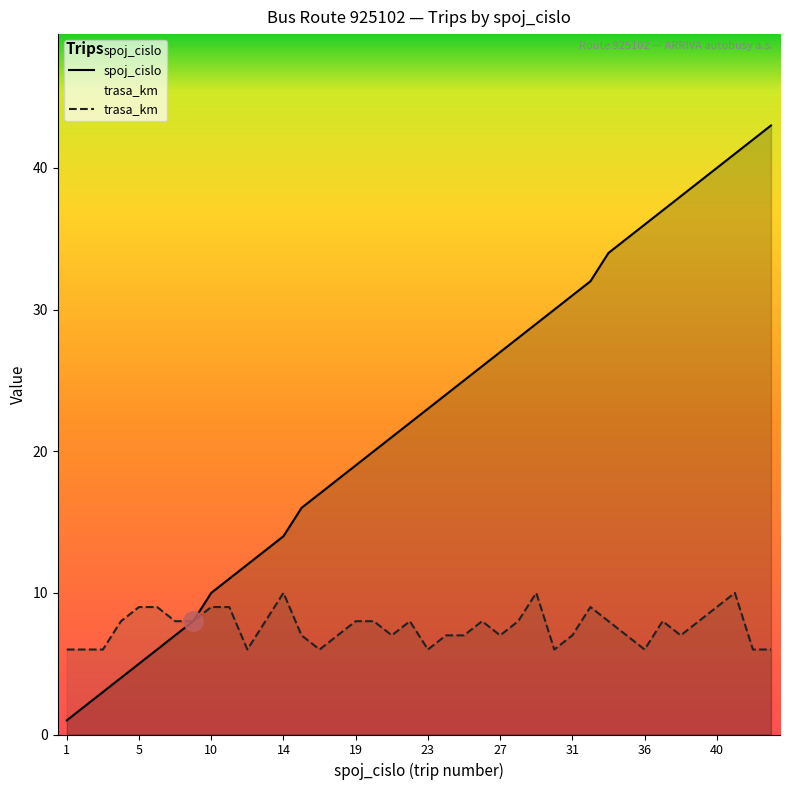

True or false: spoj_cislo has a value of 2 at 23.

False